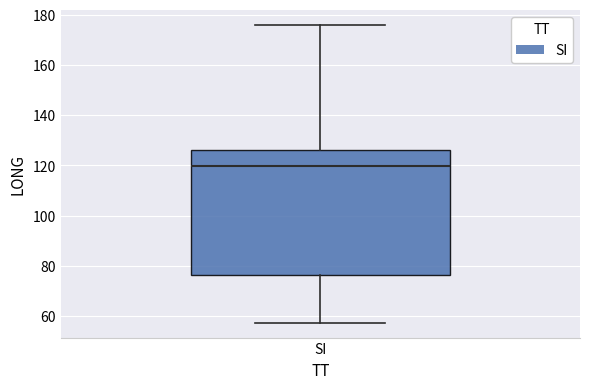

Read this box plot against the y-axis: the position of the median line, the range covered by the box, and the ends of both whiskers. The values are not printed on the chart, so give them approximately, as read against the axis.

median 120, box 76 to 126, whiskers 58 to 176